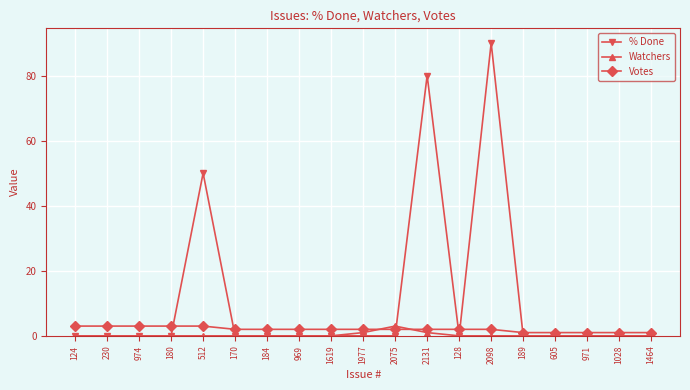

Between 2098 and 189, which series saw the biggest shift?

% Done